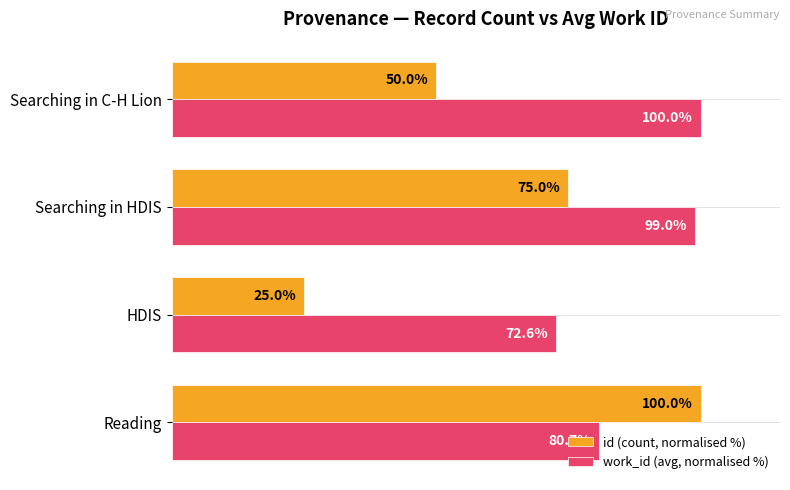

At which label is id (count, normalised %) closest to 62?

Searching in C-H Lion